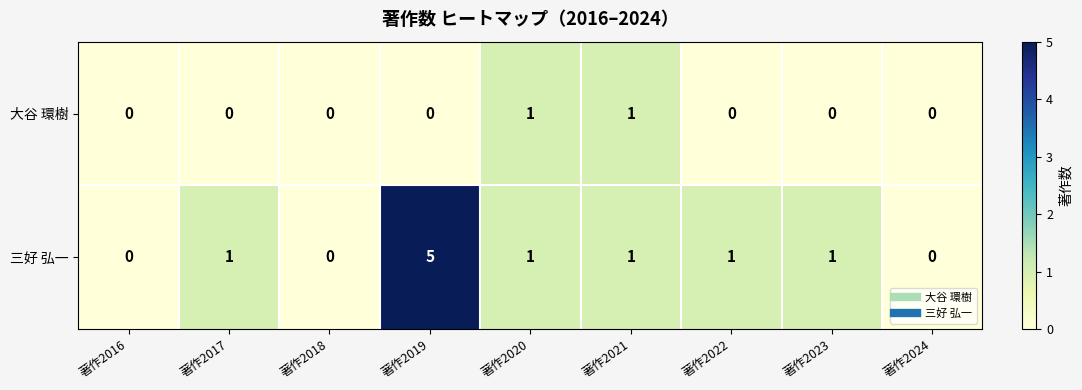

What is the total value across all series at 著作2022?

1